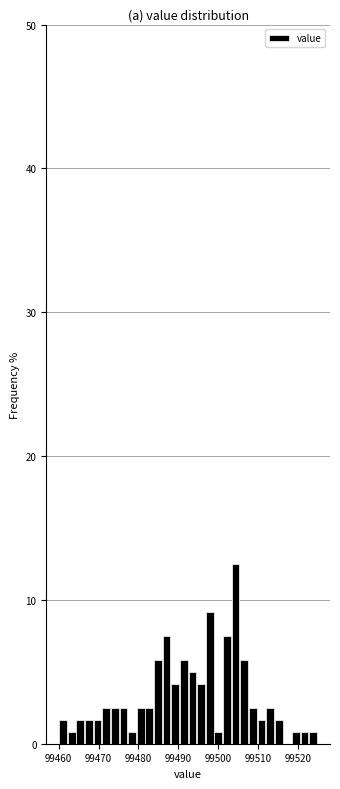

Read against the x-axis, roughly where is the centre of the tallest bar?

99504